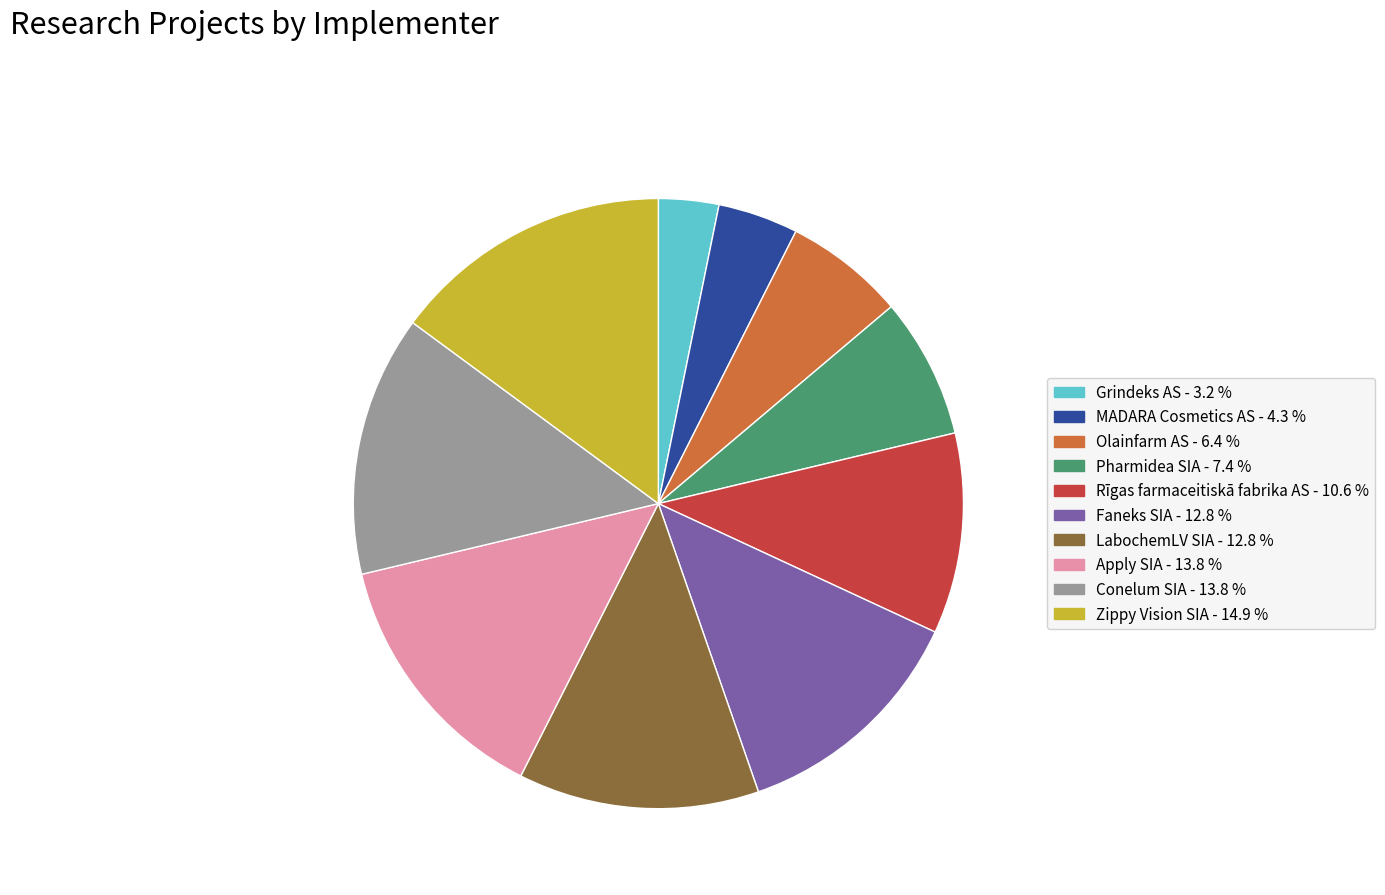

The MADARA Cosmetics AS slice represents 4% of the pie. True or false?

True